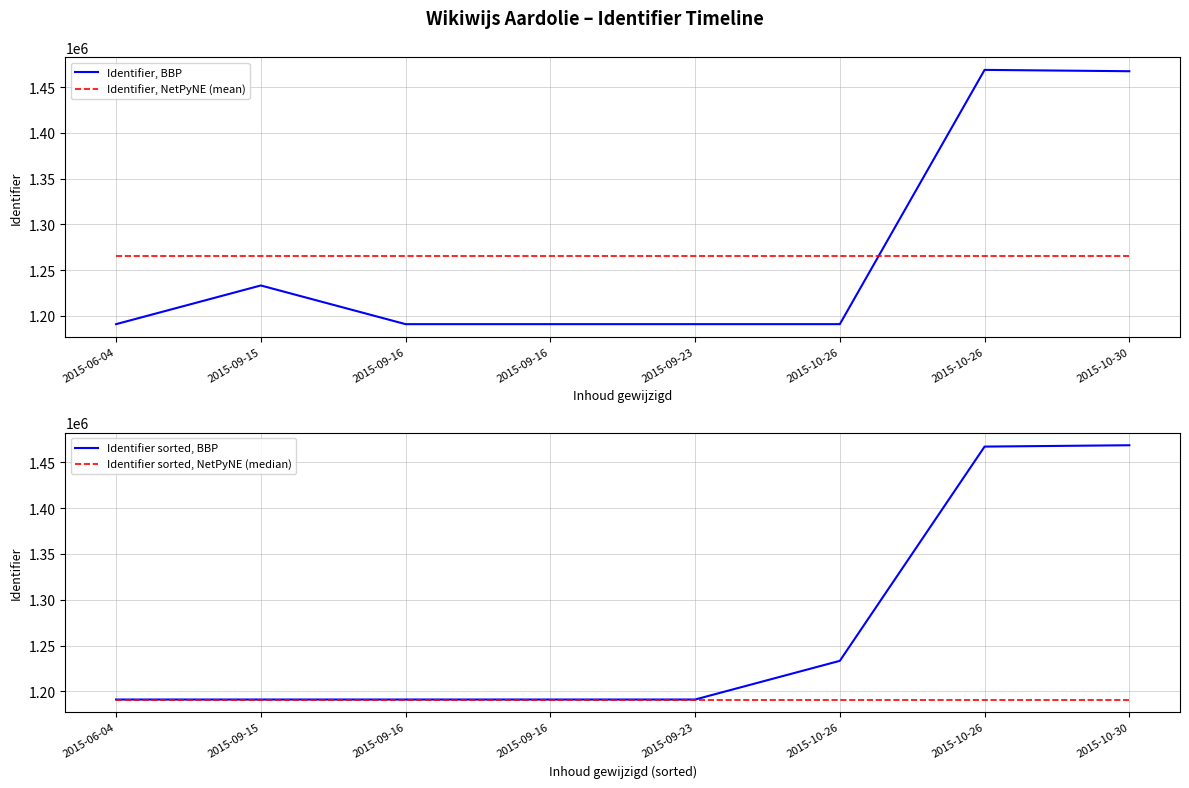

Is it true that Identifier sorted, NetPyNE (median) equals 1191056.5 at 2015-09-16?

True